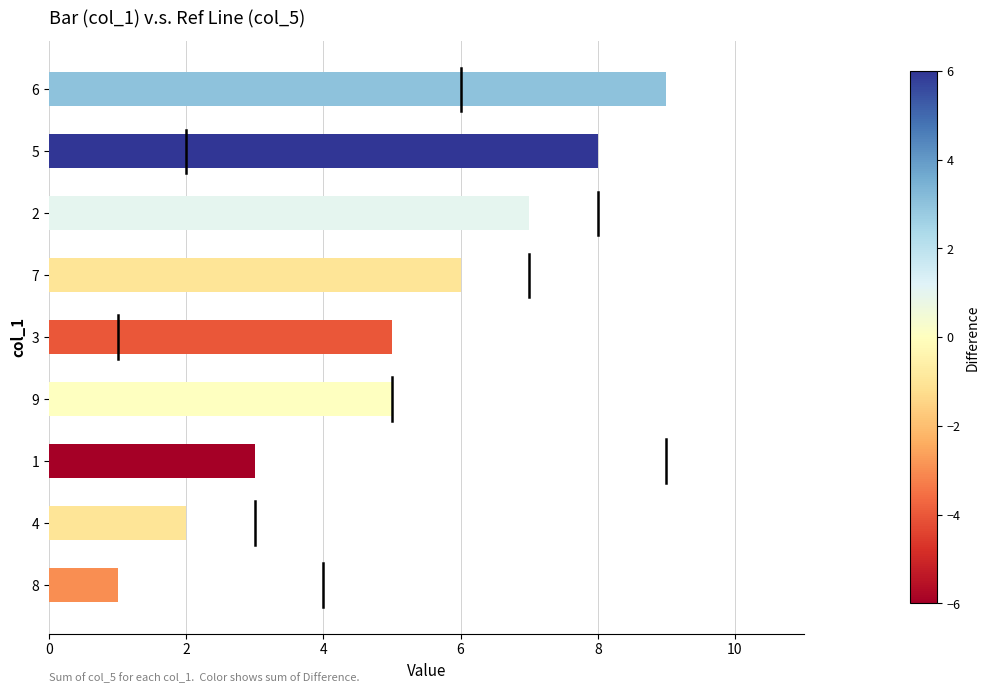

Is it true that the value at 2 is 9?

False